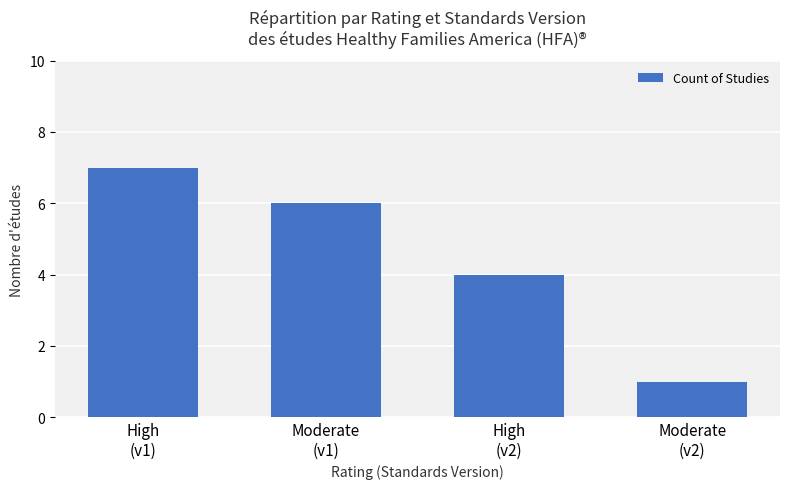

List the labels in order of value, largest first.

High
(v1), Moderate
(v1), High
(v2), Moderate
(v2)